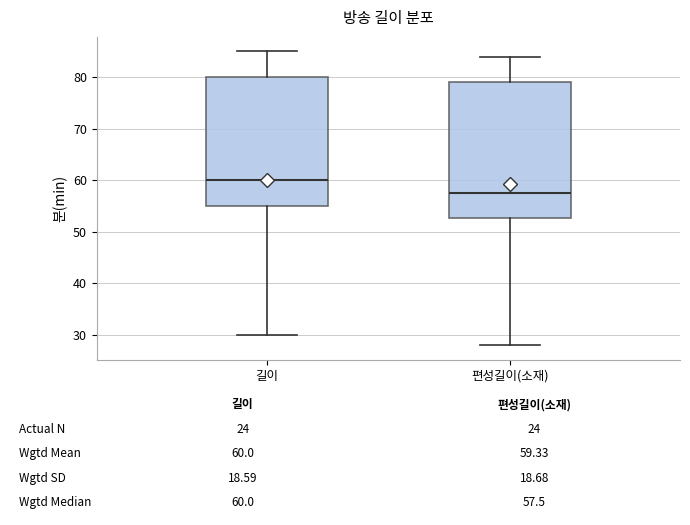

Which box's median line is the highest?

길이